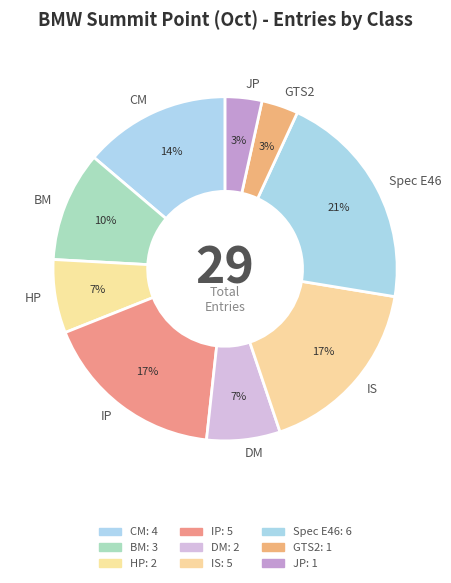

Do JP and IS together represent more than half of the pie?

No